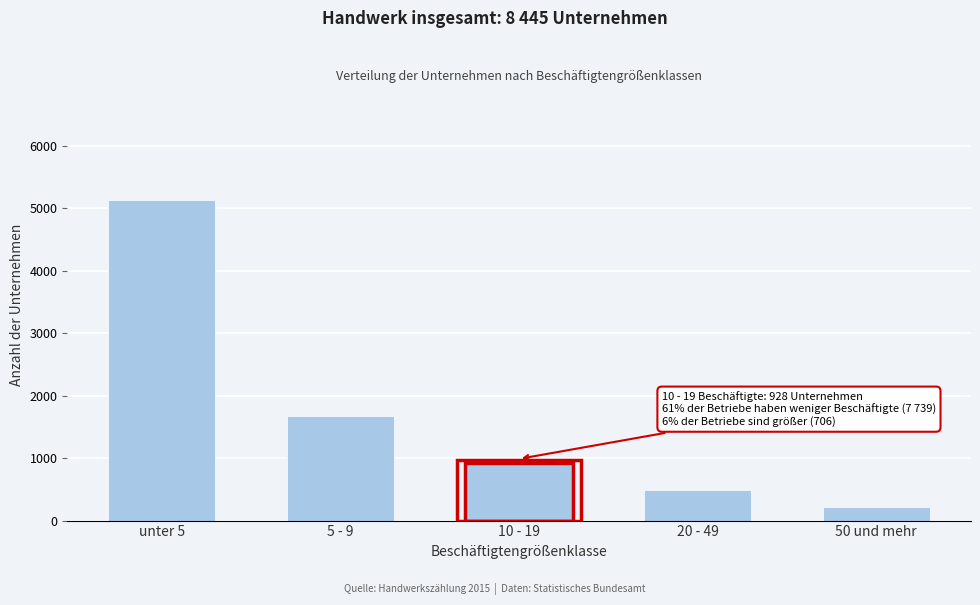

Reading left to right, what are all the values shown in this chart?

5129	1682	928	483	223